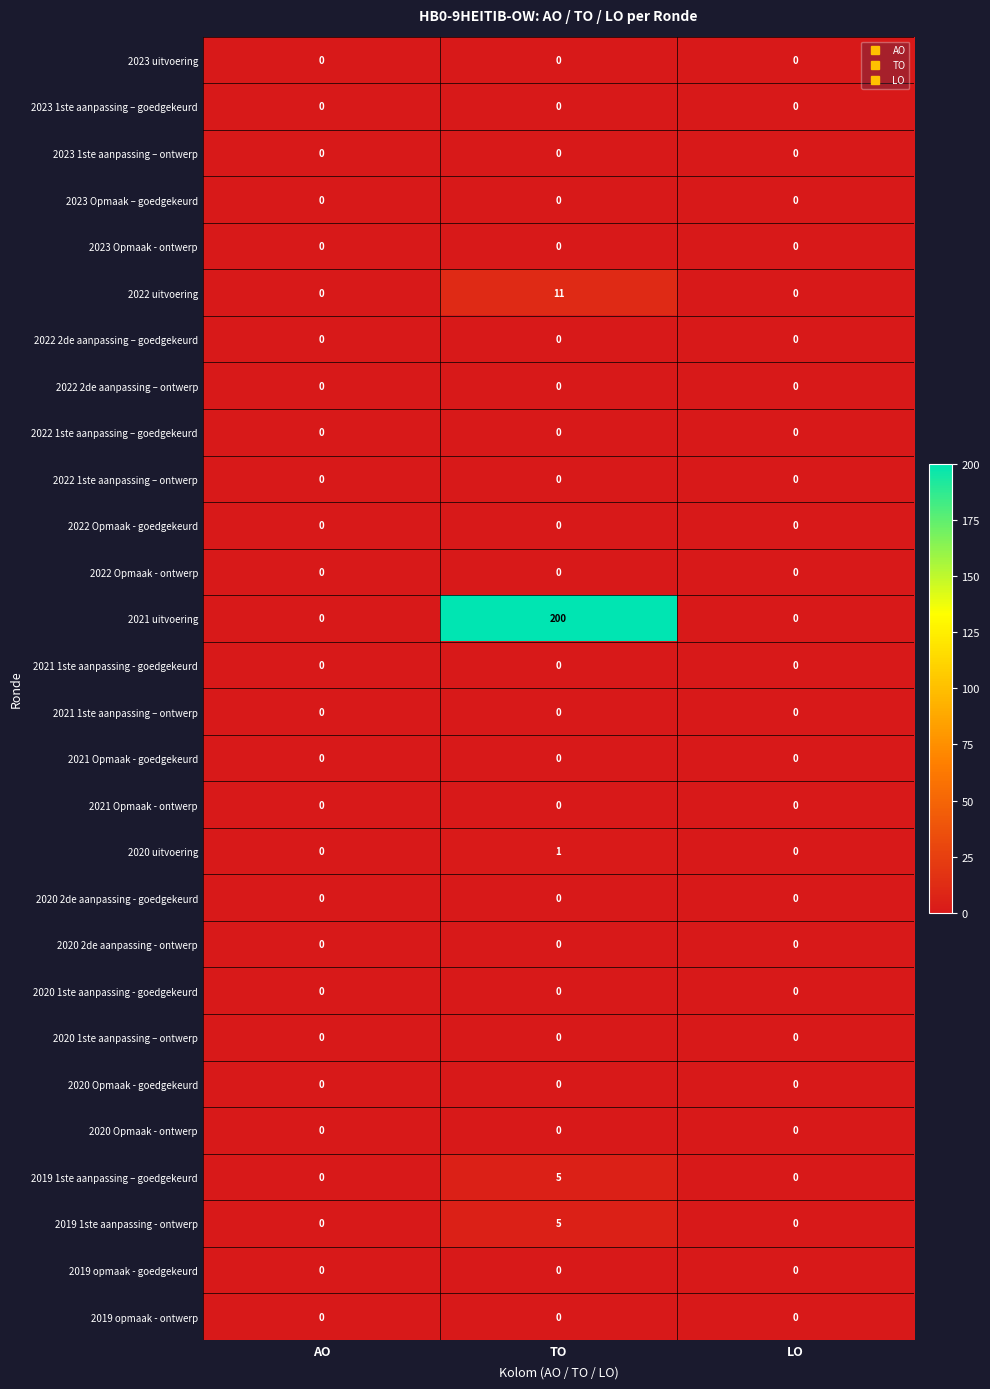

At which category is the sum across all series the highest?

TO